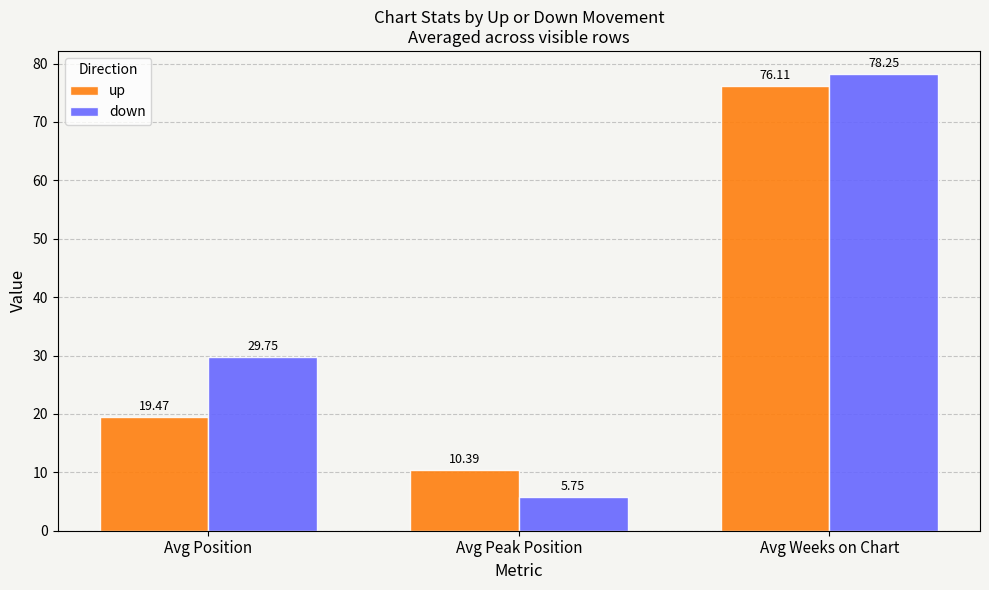

At which category does the chart reach its peak across all series?

Avg Weeks on Chart